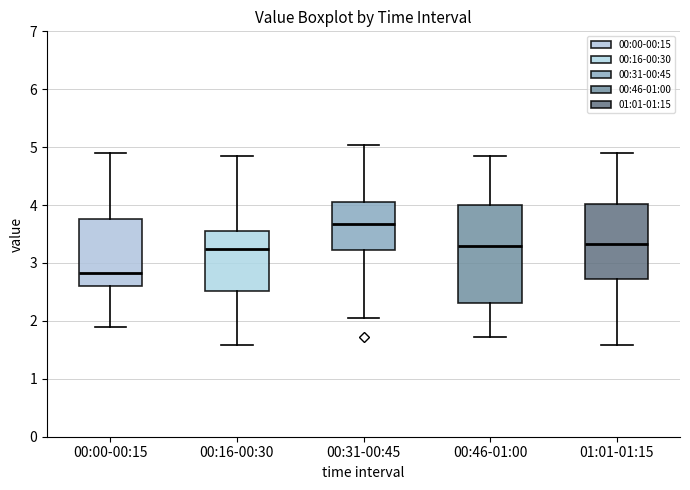

Reading left to right, transcribe this box plot: for each box, give where its median line is, the range the box spans, and where its two whiskers end, as read against the y-axis. The values are not printed on the chart, so give them approximately, as read against the axis.

00:00-00:15: median 2.8, box 2.6 to 3.8, whiskers 1.9 to 4.9
00:16-00:30: median 3.3, box 2.5 to 3.6, whiskers 1.6 to 4.9
00:31-00:45: median 3.7, box 3.2 to 4.1, whiskers 2.1 to 5.0
00:46-01:00: median 3.3, box 2.3 to 4.0, whiskers 1.7 to 4.9
01:01-01:15: median 3.3, box 2.7 to 4.0, whiskers 1.6 to 4.9